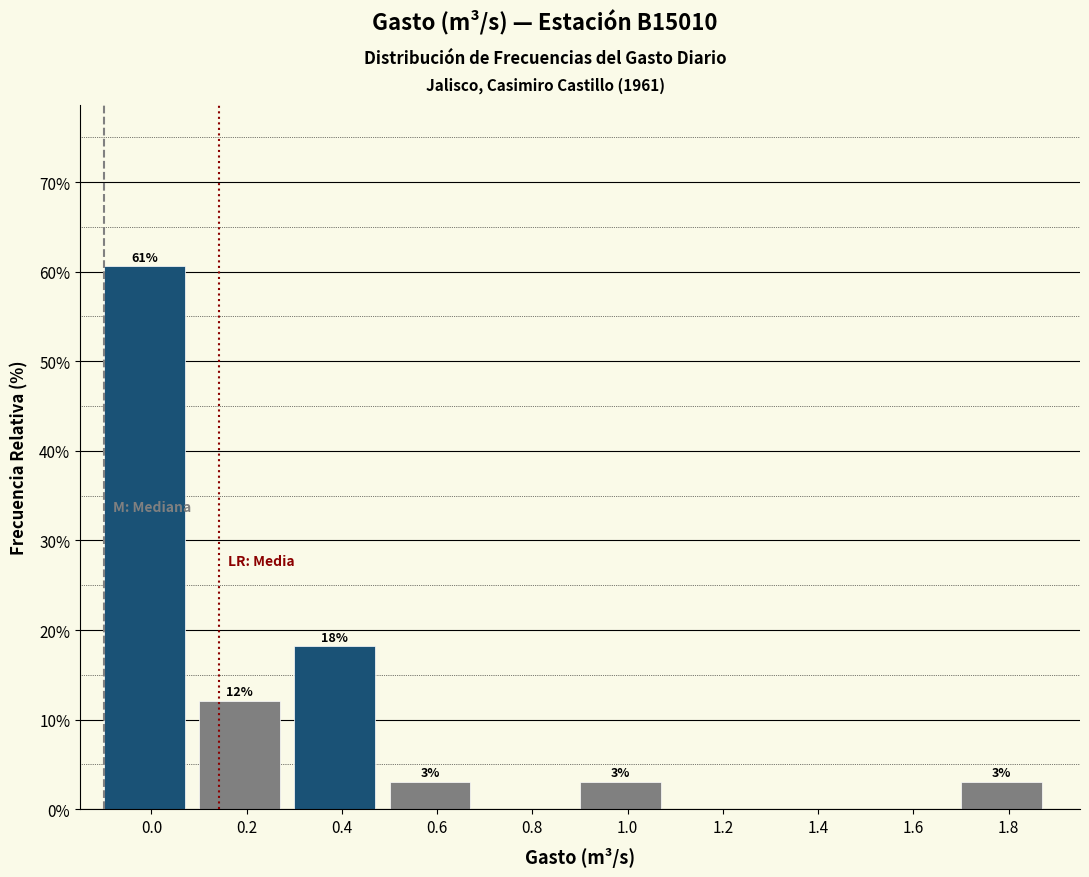

What is the change in value from 1.4 to 1.8?

+3.0